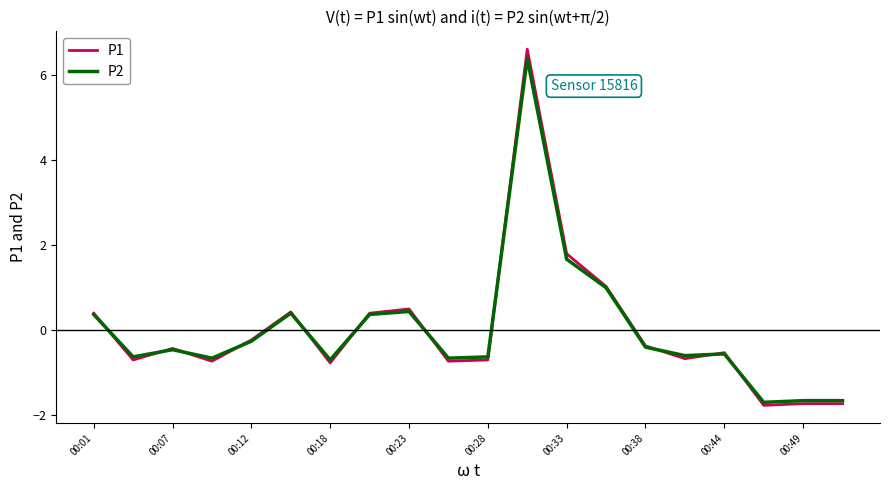

Does the chart display data point markers on the line(s)?

No